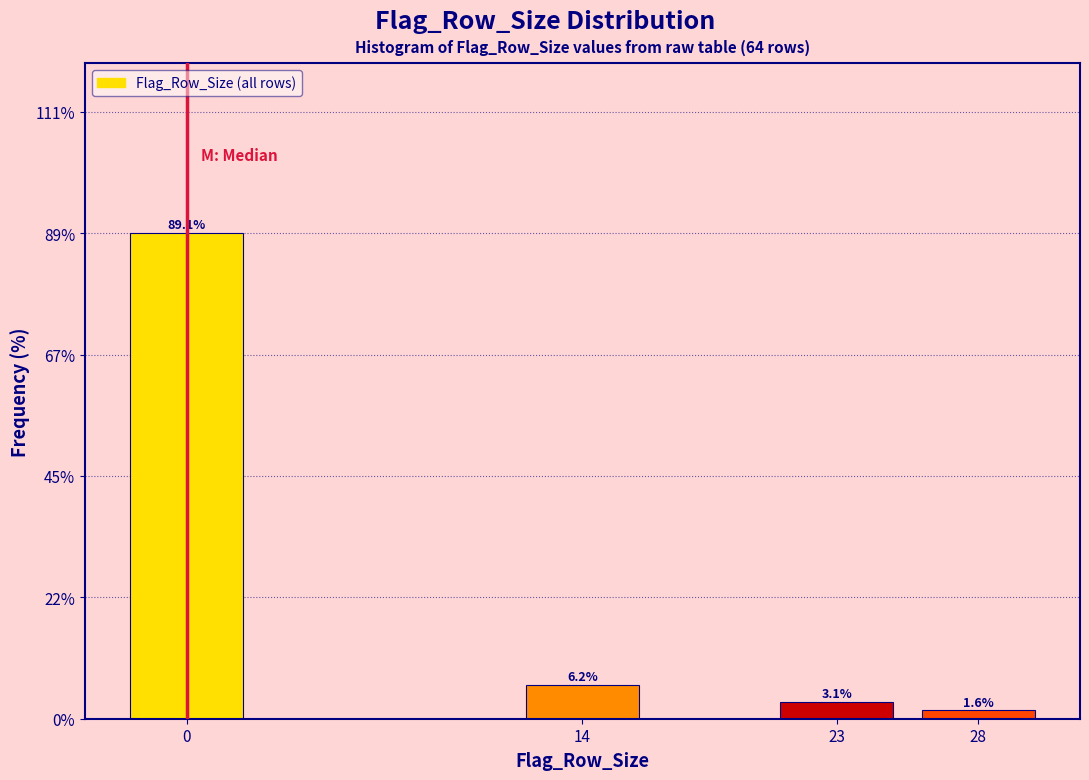

What is the average value?

25.0